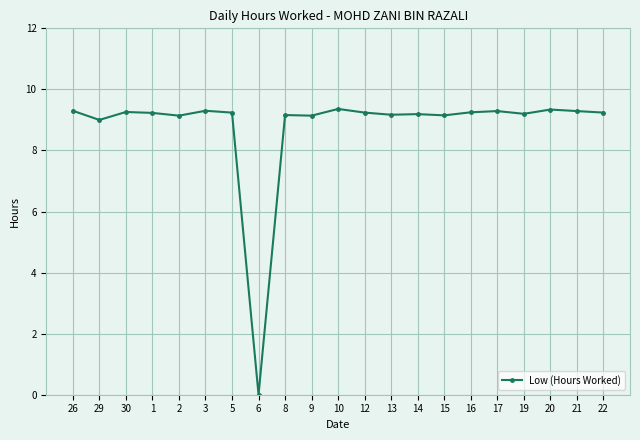

How many categories are shown in the chart?

21